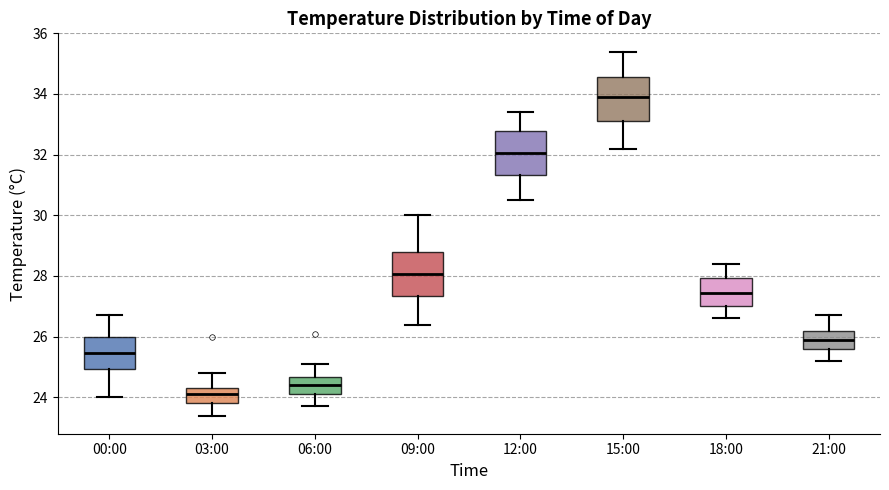

Where does the lower whisker of the box for 12:00 end on the y-axis? The values are not printed on the chart, so give them approximately, as read against the axis.

30.6